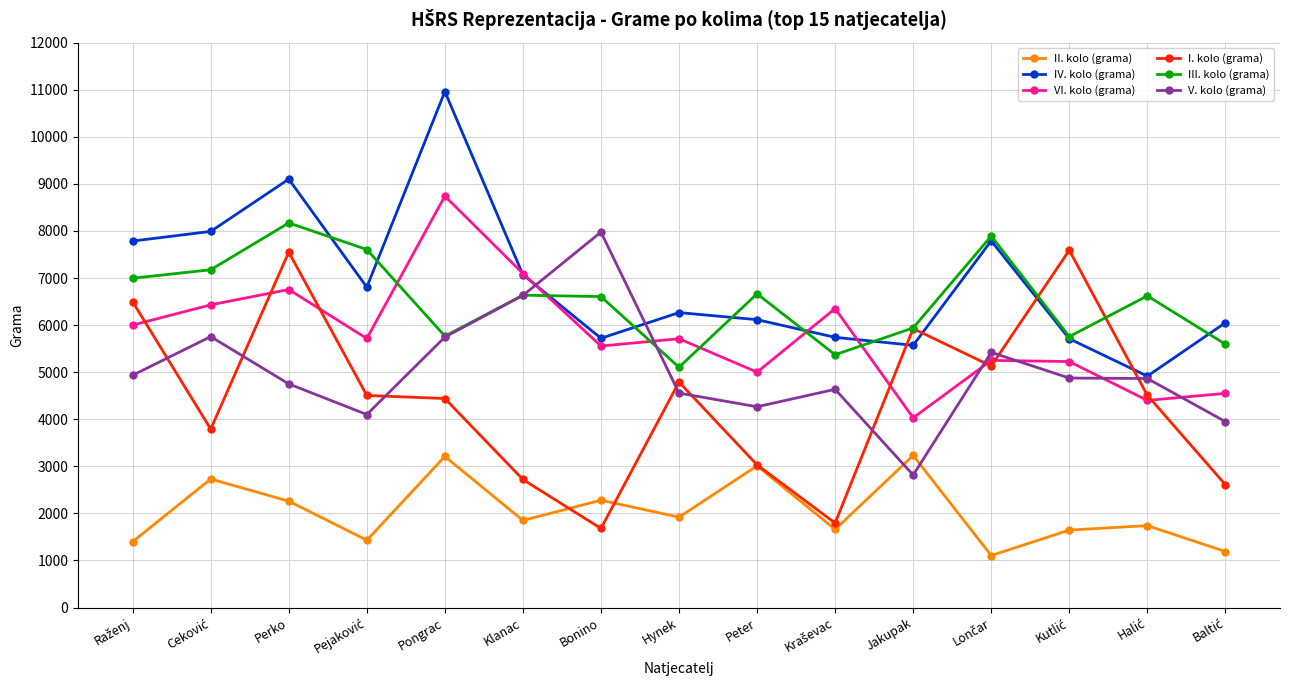

What is the minimum value for V. kolo (grama)?

2815